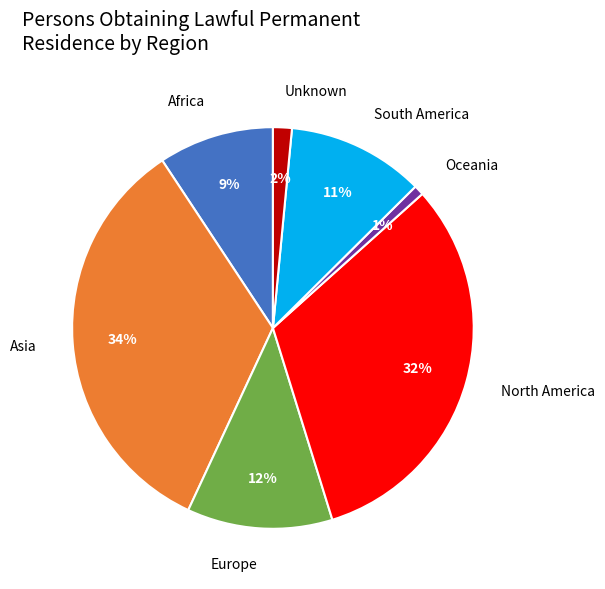

To the nearest percent, what is the difference between the North America and Africa slice percentages?

23%